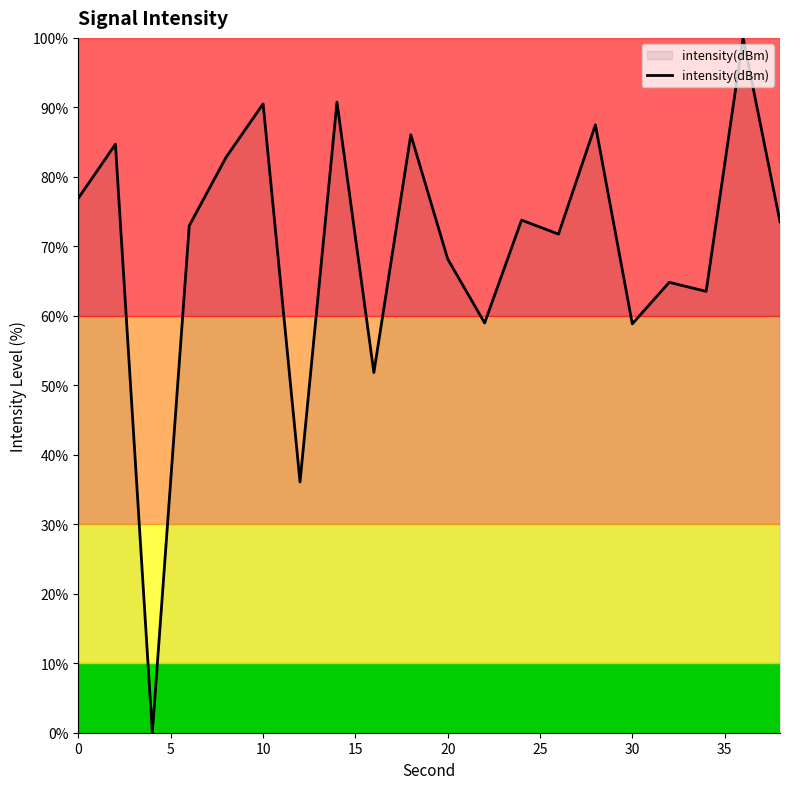

What is the maximum value shown in the chart?

100.0